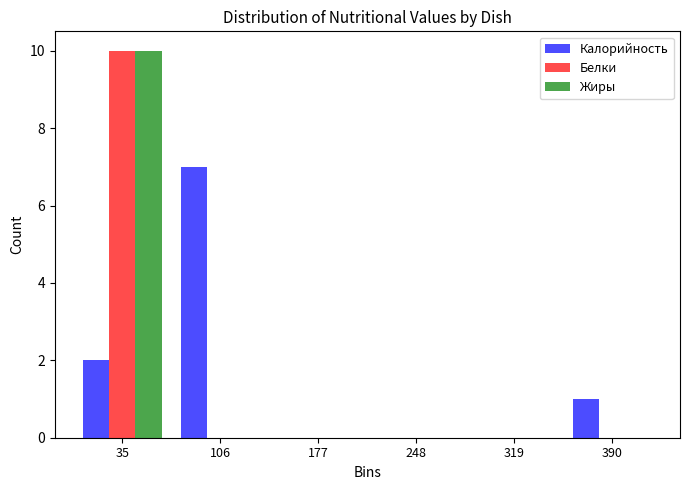

Reading left to right, list every range on the x-axis with the height of the bar of each series over it. Neither the bar edges nor the heights are printed on the chart, so give them approximately, as read against the axes.

0 to 70: Калорийность=2	Белки=10	Жиры=10
70 to 140: Калорийность=7	Белки=0	Жиры=0
140 to 210: Калорийность=0	Белки=0	Жиры=0
210 to 280: Калорийность=0	Белки=0	Жиры=0
280 to 350: Калорийность=0	Белки=0	Жиры=0
350 to 430: Калорийность=1	Белки=0	Жиры=0